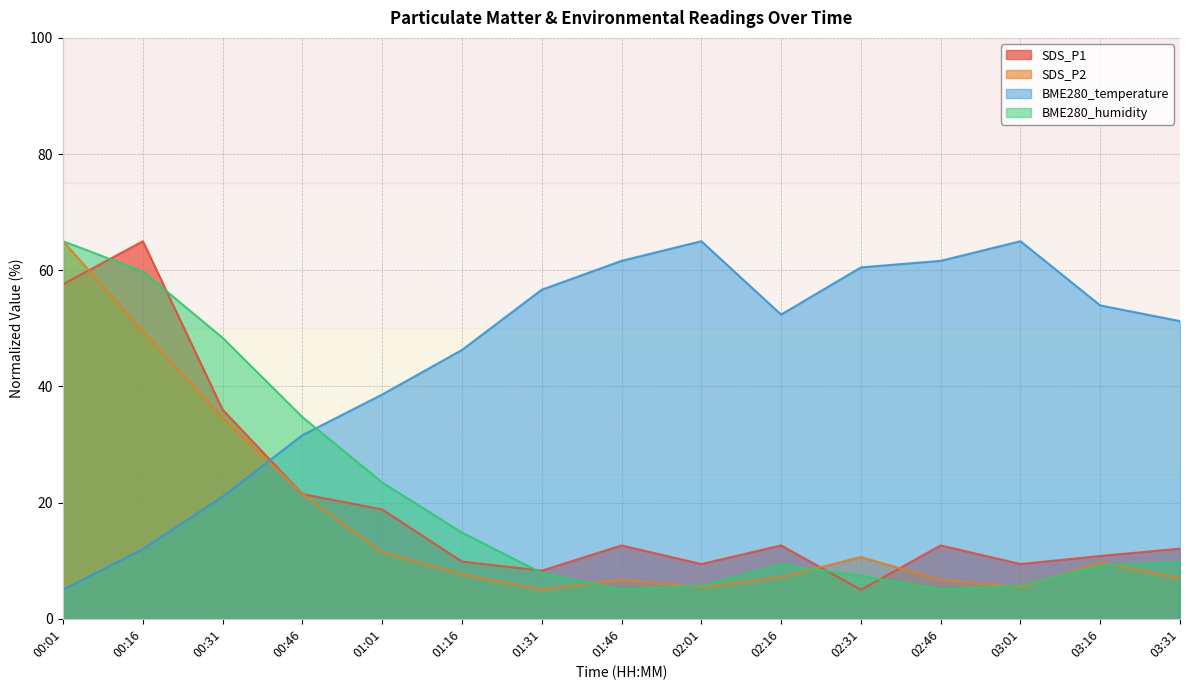

Does the chart have visible grid lines?

Yes